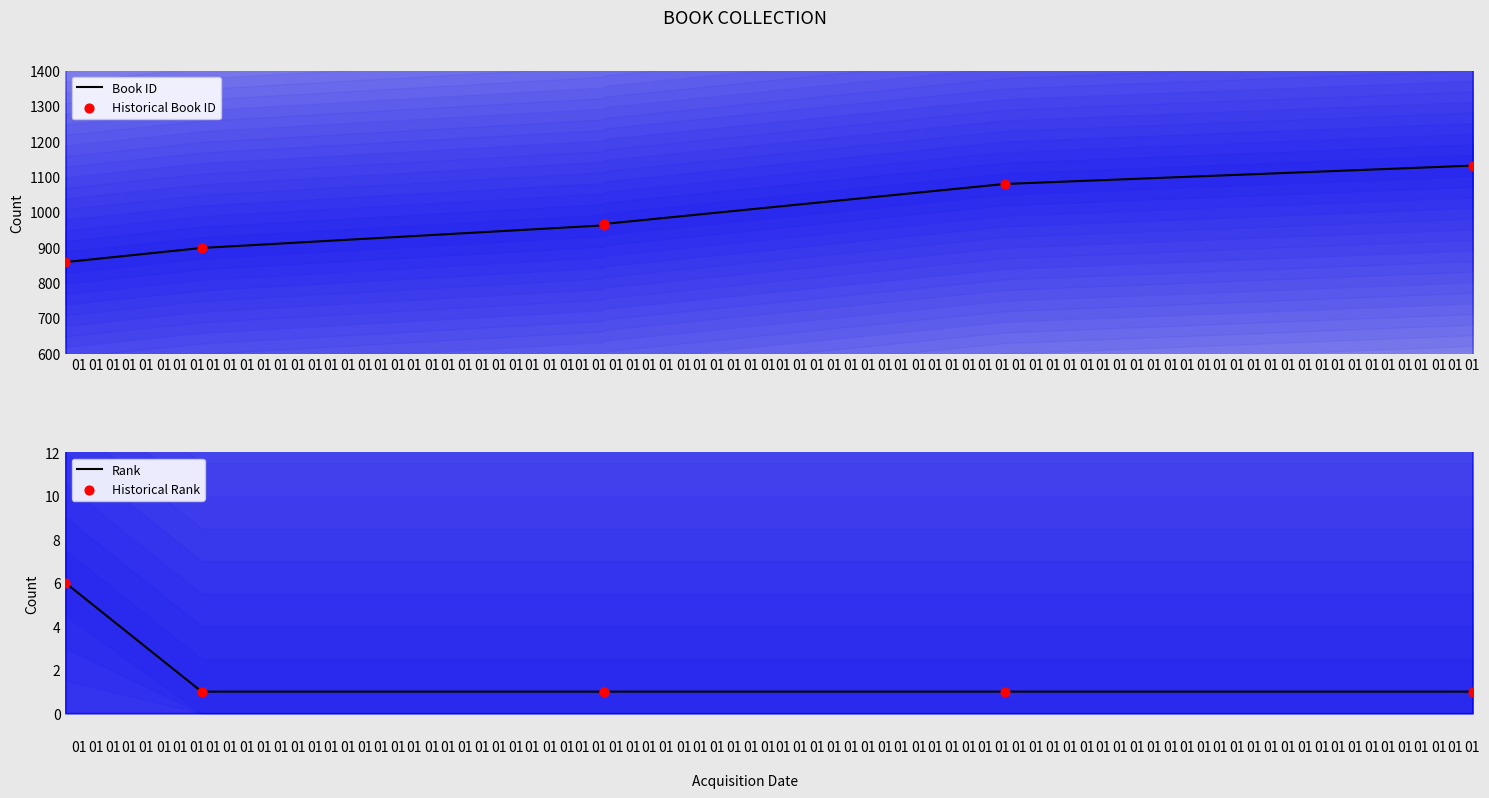

Which series has the largest total across all categories?

Book ID